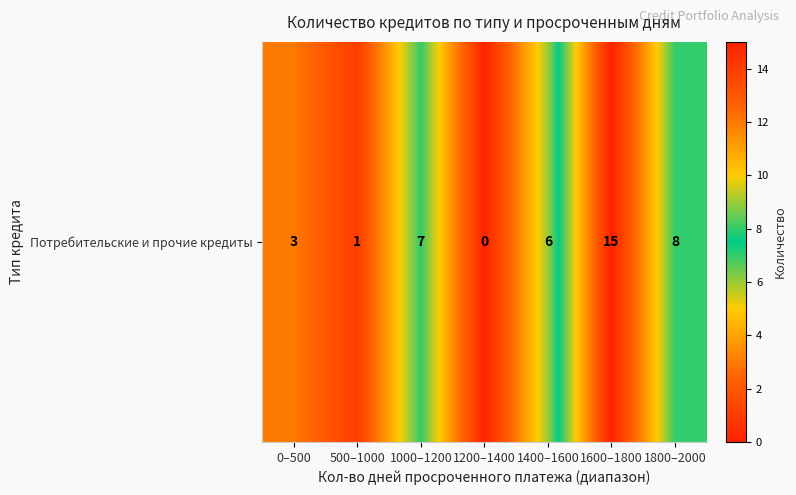

The chart shows a value of 13 at 1800–2000. True or false?

False